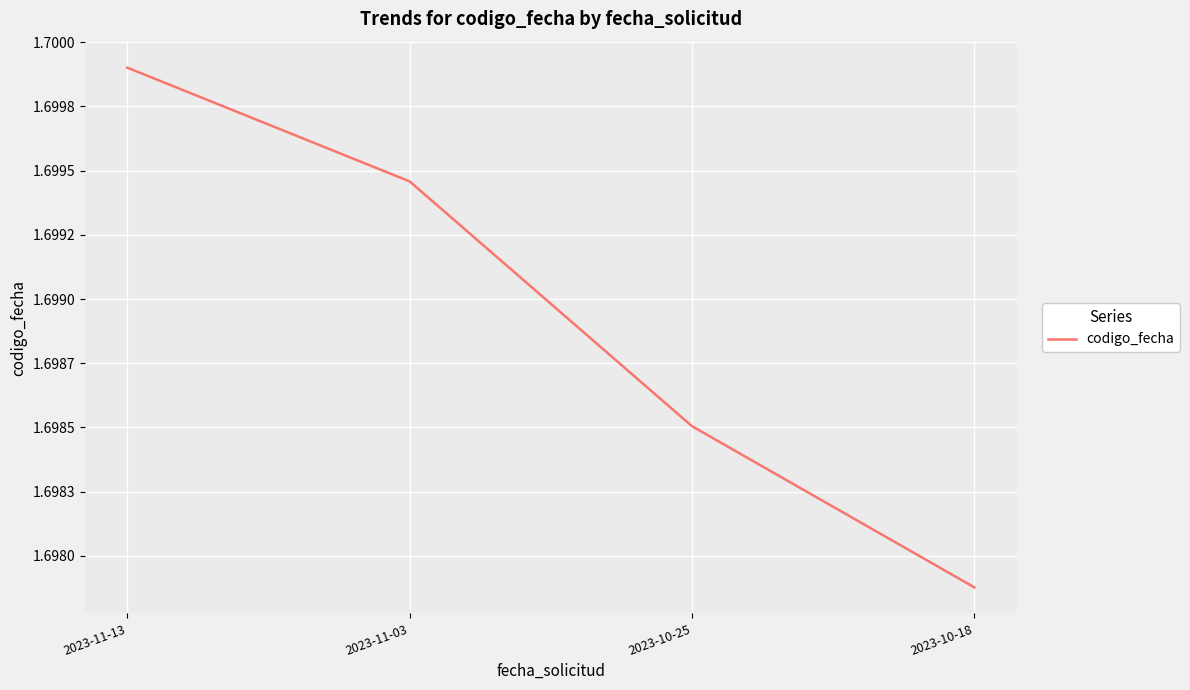

Is this an area chart (filled region under the line)?

No